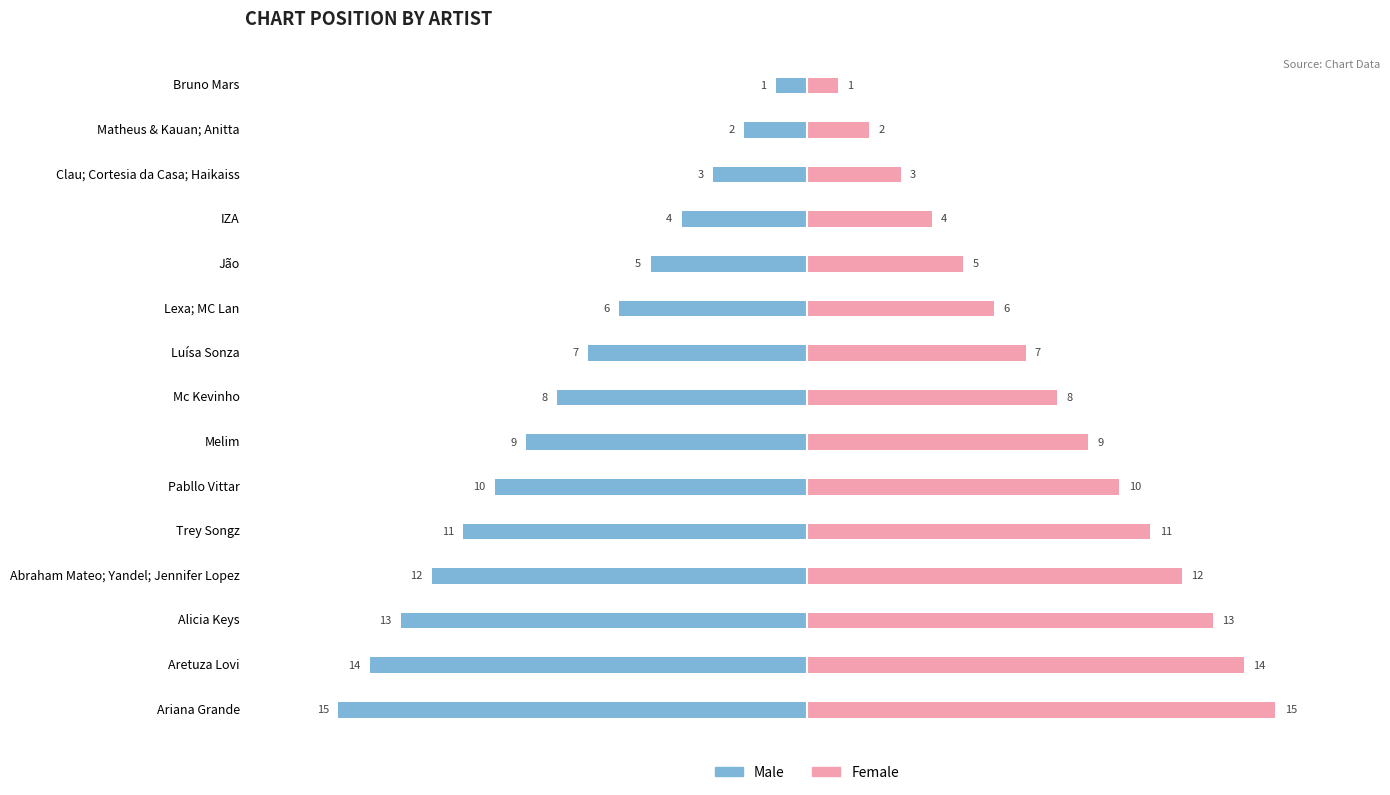

Reading right to left, list all the values displayed in this chart.

Male: -15	-14	-13	-12	-11	-10	-9	-8	-7	-6	-5	-4	-3	-2	-1
Female: 15	14	13	12	11	10	9	8	7	6	5	4	3	2	1